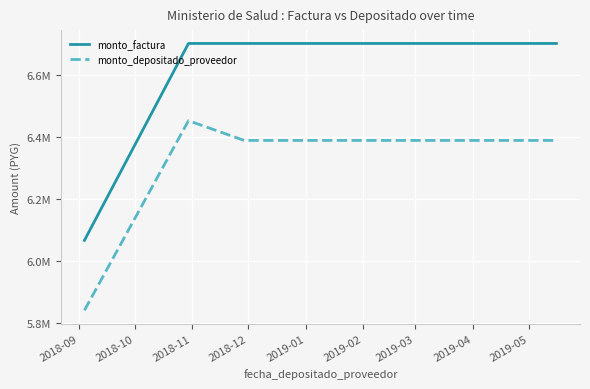

Is this an area chart (filled region under the line)?

No